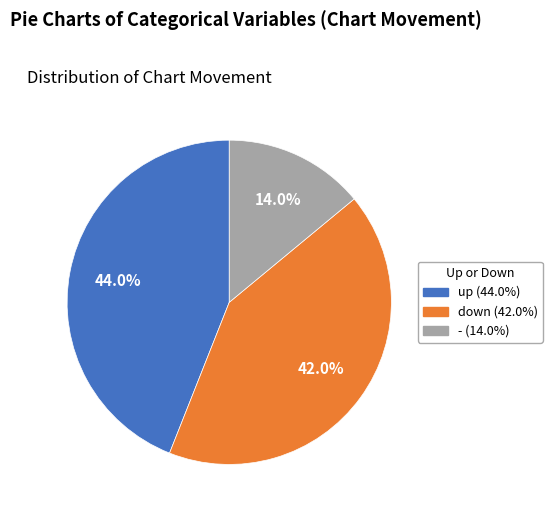

To the nearest percent, what percentage of the pie is down?

42%